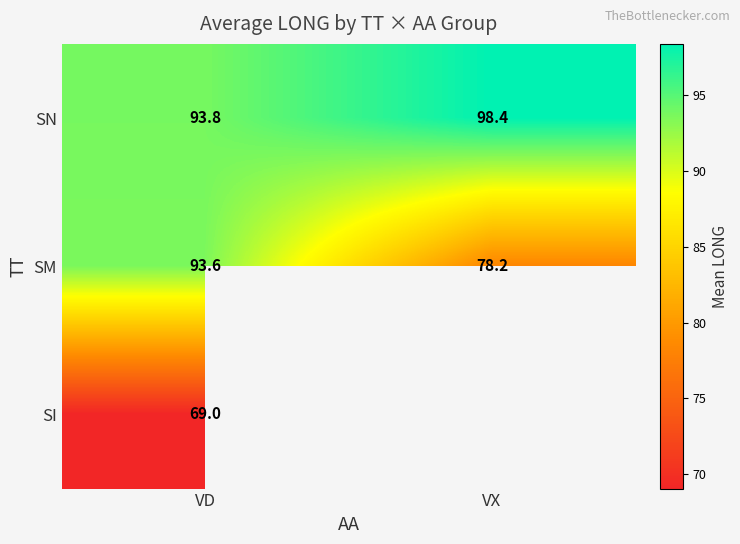

Which has a higher value, VD or VX?

VX